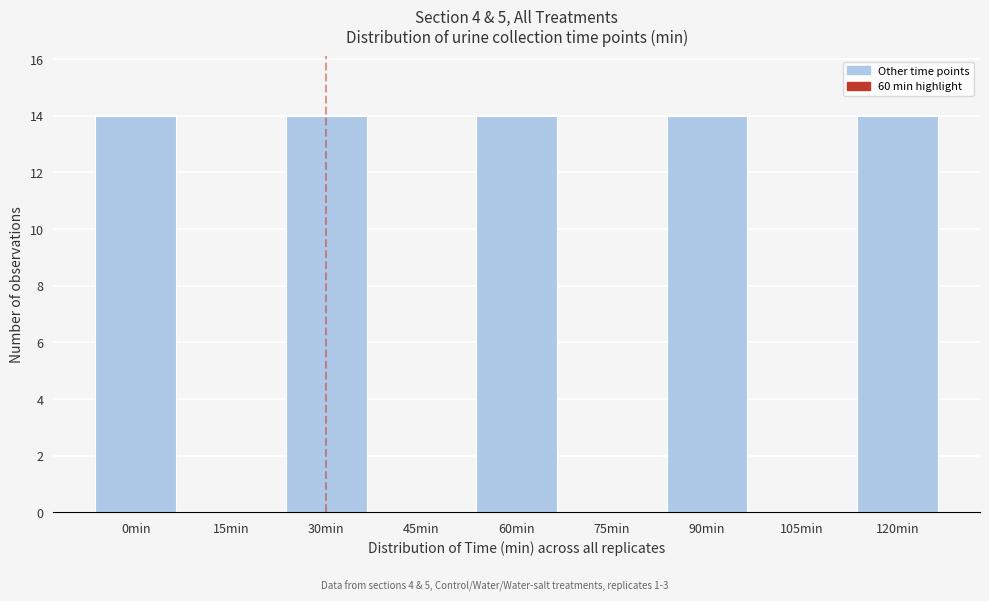

Reading left to right, what are all the values shown in this chart?

0min=14	15min=0	30min=14	45min=0	60min=14	75min=0	90min=14	105min=0	120min=14